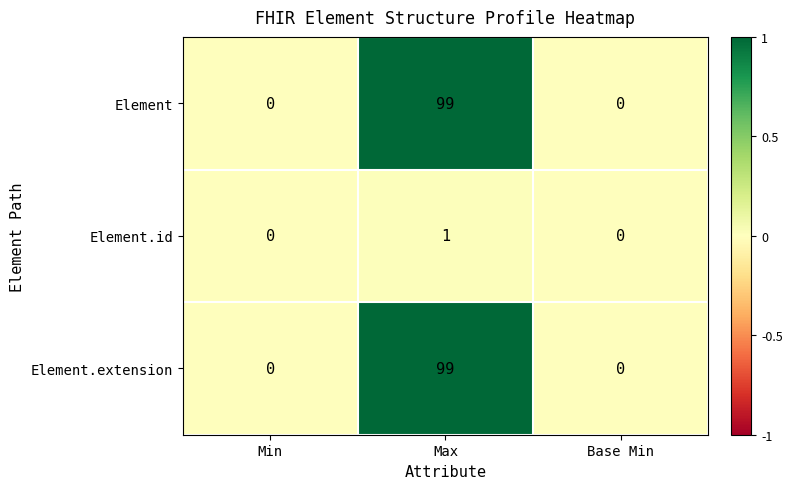

How many positive values does the Element series have?

1